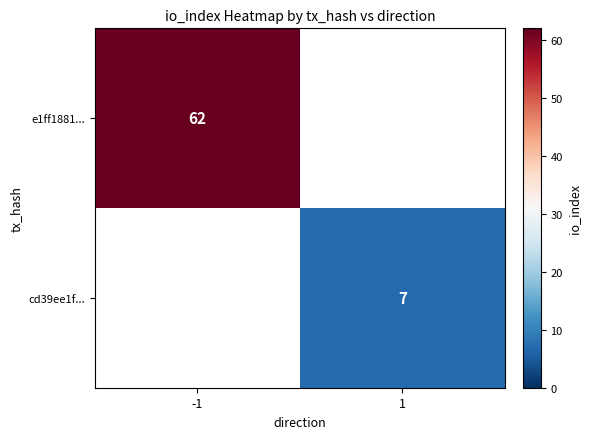

Which label corresponds to the smallest value in the chart?

1